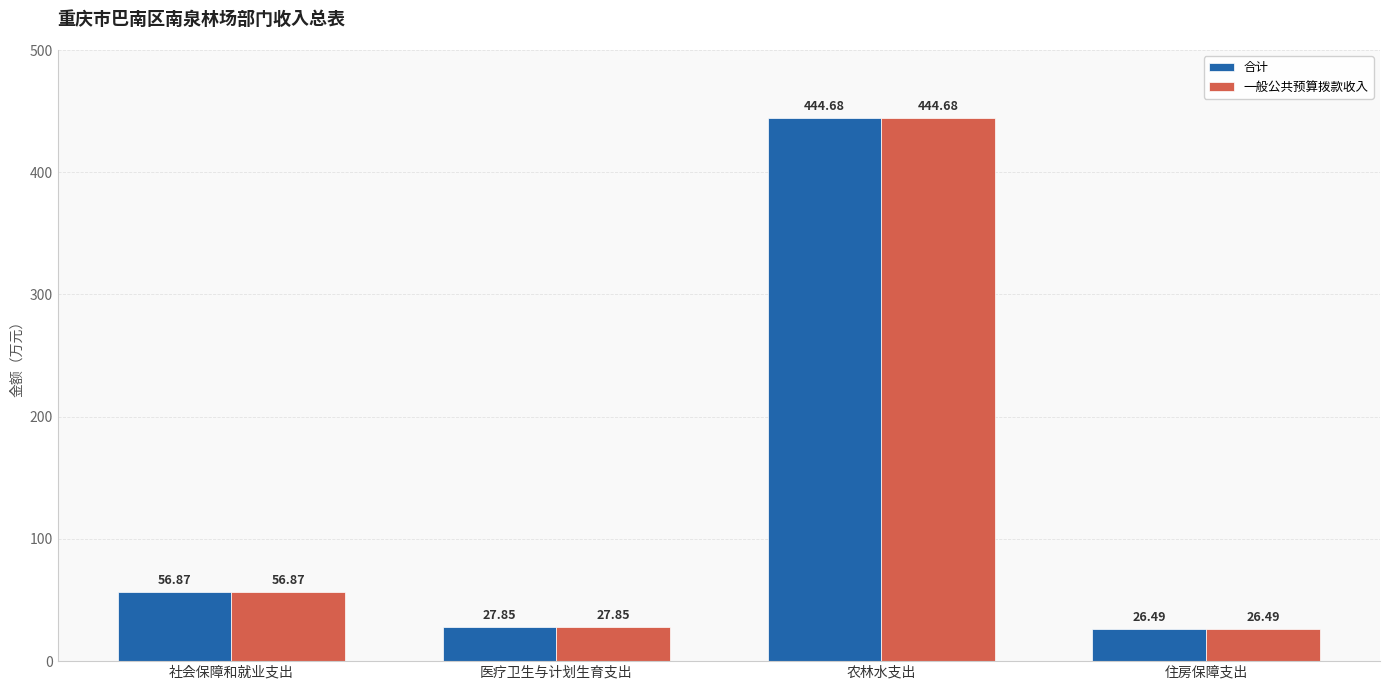

What is the difference between the maximum and minimum values in the 一般公共预算拨款收入 series?

418.2